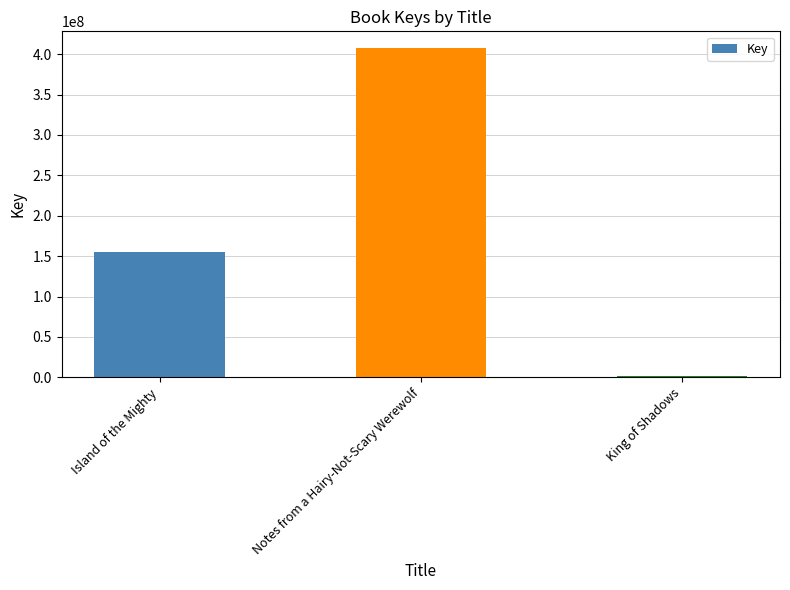

Rank the categories by value from highest to lowest.

Notes from a Hairy-Not-Scary Werewolf, Island of the Mighty, King of Shadows